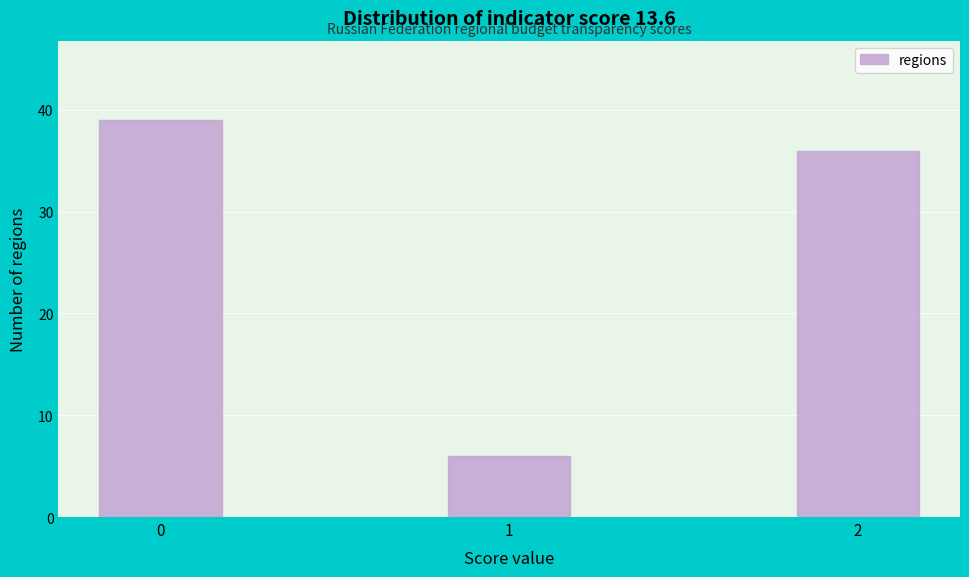

Reading left to right, transcribe all the data shown in this chart.

39	6	36